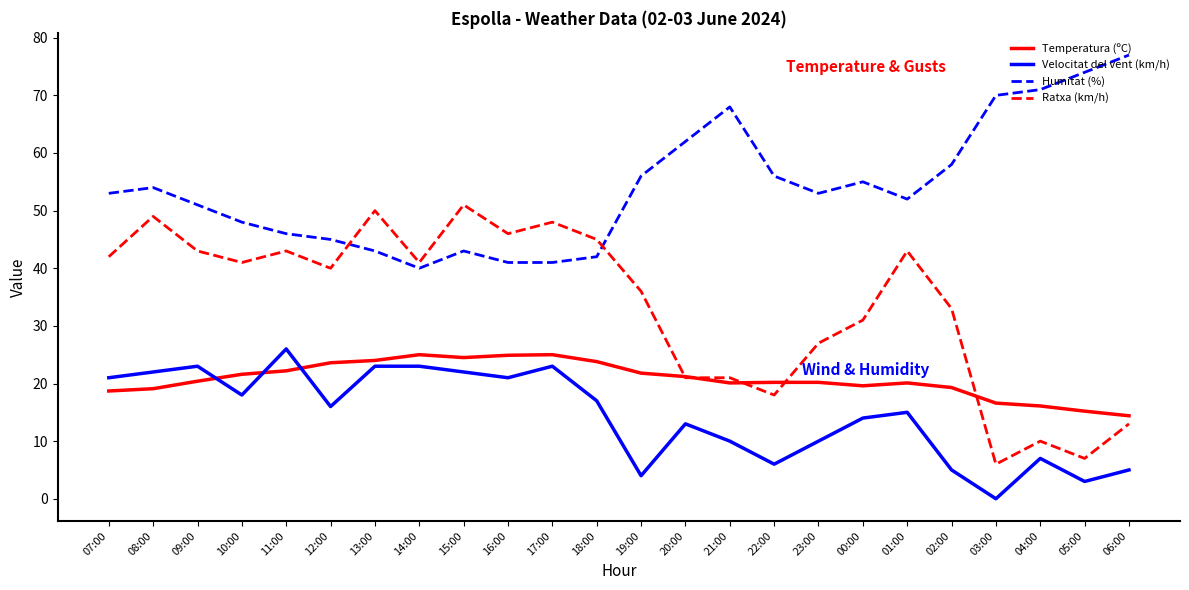

What is the difference between the Ratxa (km/h) values at 02:00 and 18:00?

12.0